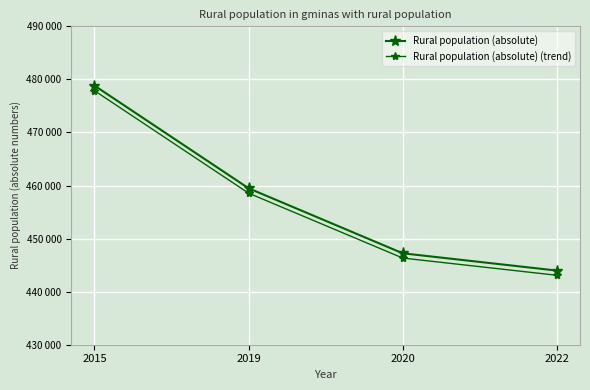

Between 2019 and 2015, which is larger?

2015